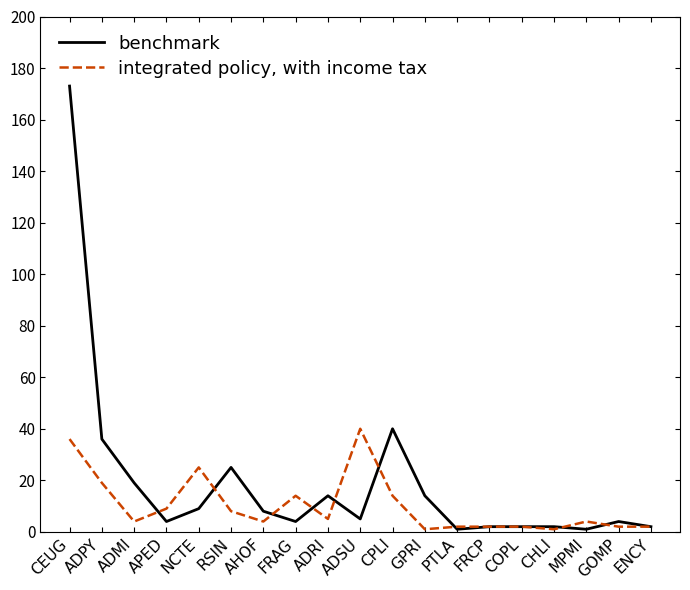

True or false: benchmark and integrated policy, with income tax intersect in this chart.

True